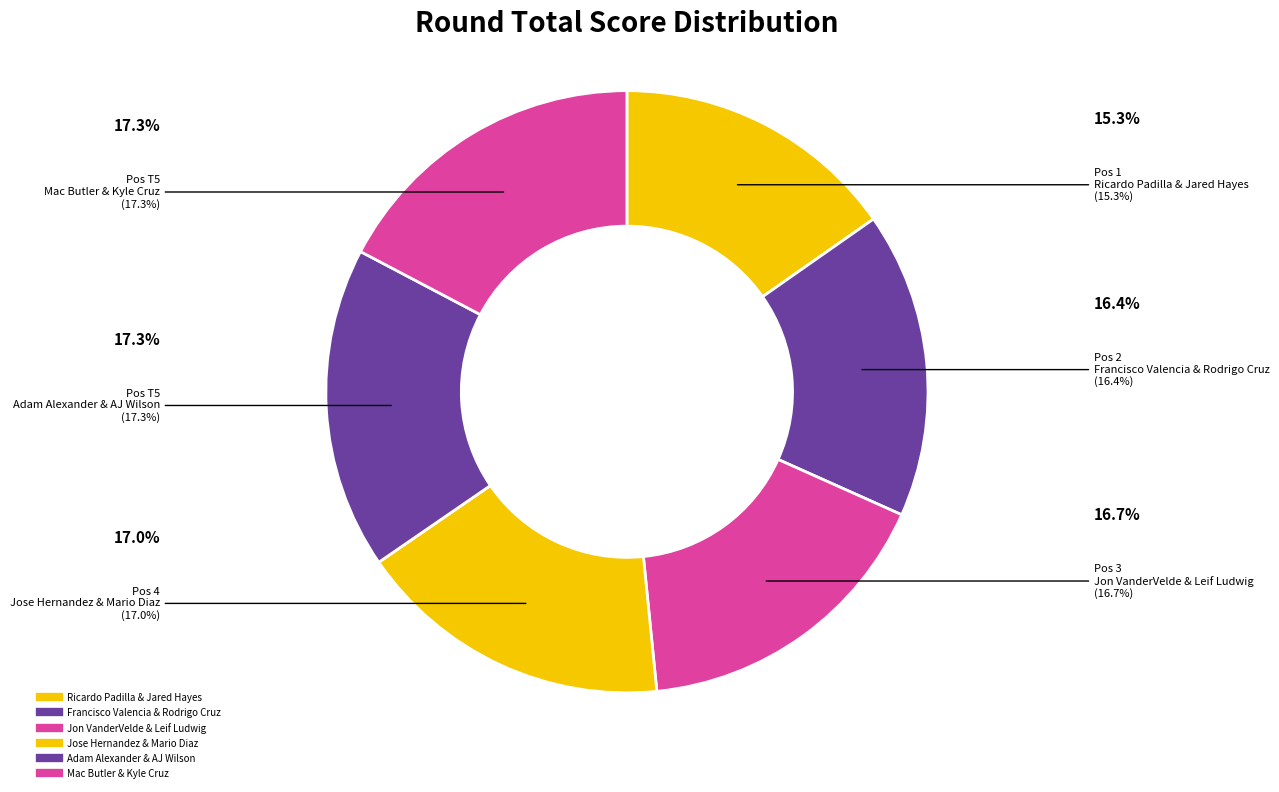

Does Adam Alexander & AJ Wilson represent more than half of the total?

No